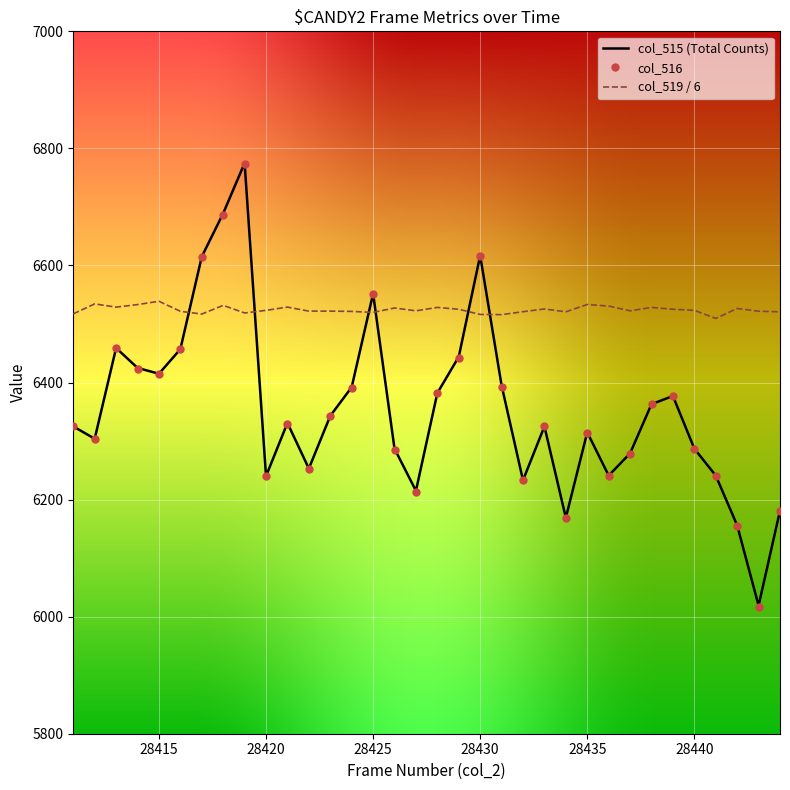

Which series has the widest spread of values?

col_516